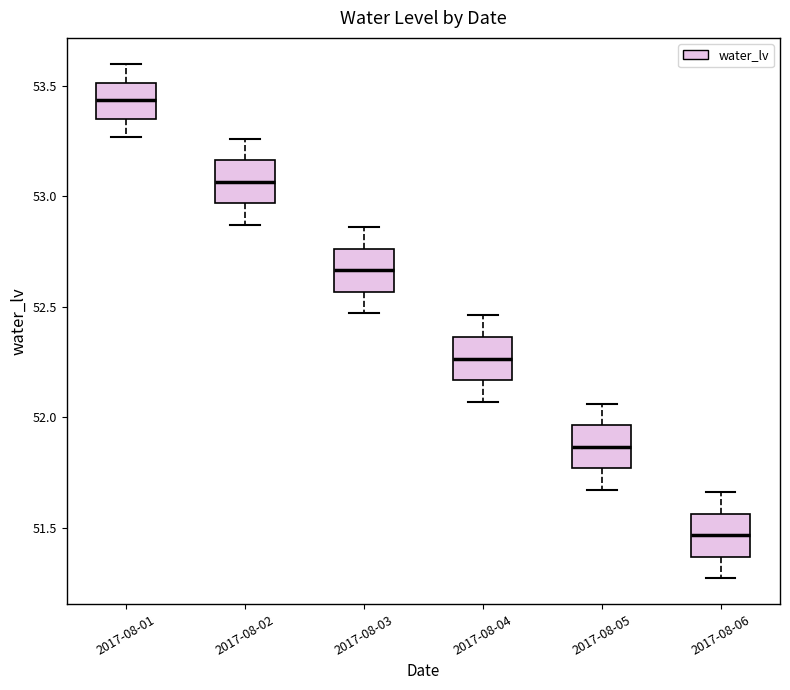

Reading left to right, transcribe this box plot: for each box, give where its median line is, the range the box spans, and where its two whiskers end, as read against the y-axis. The values are not printed on the chart, so give them approximately, as read against the axis.

2017-08-01: median 53.45, box 53.35 to 53.50, whiskers 53.25 to 53.60
2017-08-02: median 53.05, box 52.95 to 53.15, whiskers 52.85 to 53.25
2017-08-03: median 52.65, box 52.55 to 52.75, whiskers 52.45 to 52.85
2017-08-04: median 52.25, box 52.15 to 52.35, whiskers 52.05 to 52.45
2017-08-05: median 51.85, box 51.75 to 51.95, whiskers 51.65 to 52.05
2017-08-06: median 51.45, box 51.35 to 51.55, whiskers 51.25 to 51.65